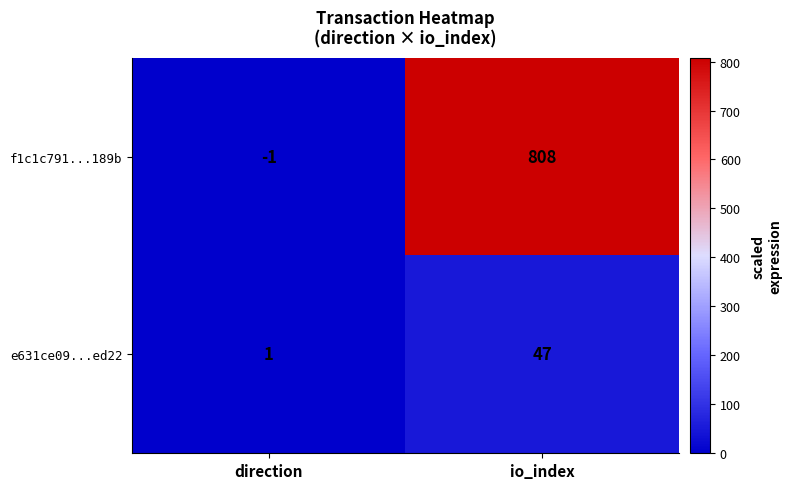

Which series has the largest range (max minus min)?

f1c1c791...189b